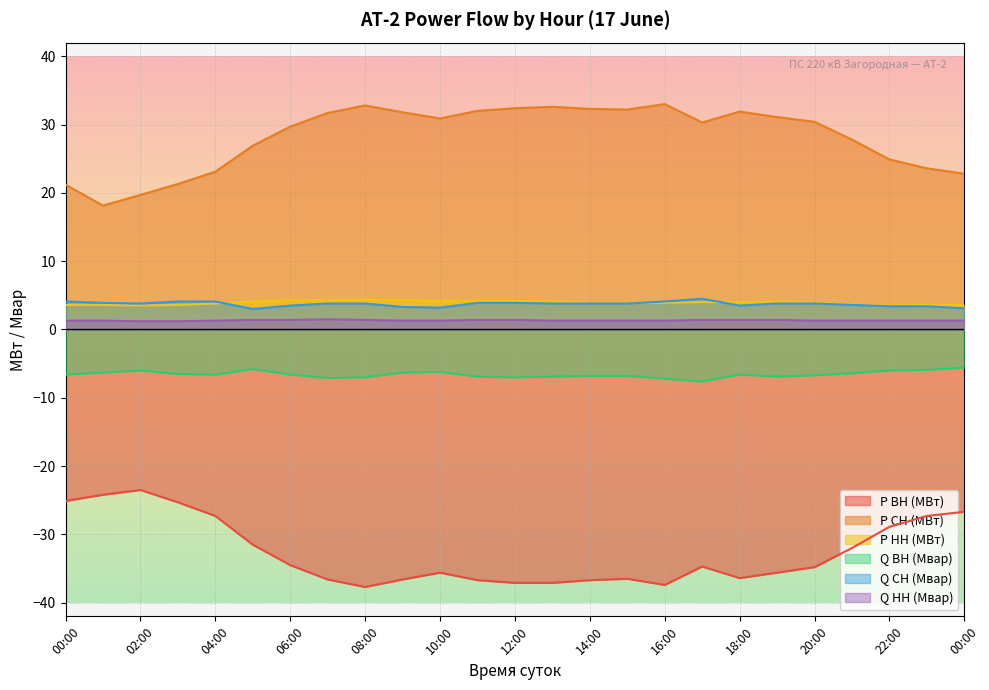

How many lines are shown in the chart?

6